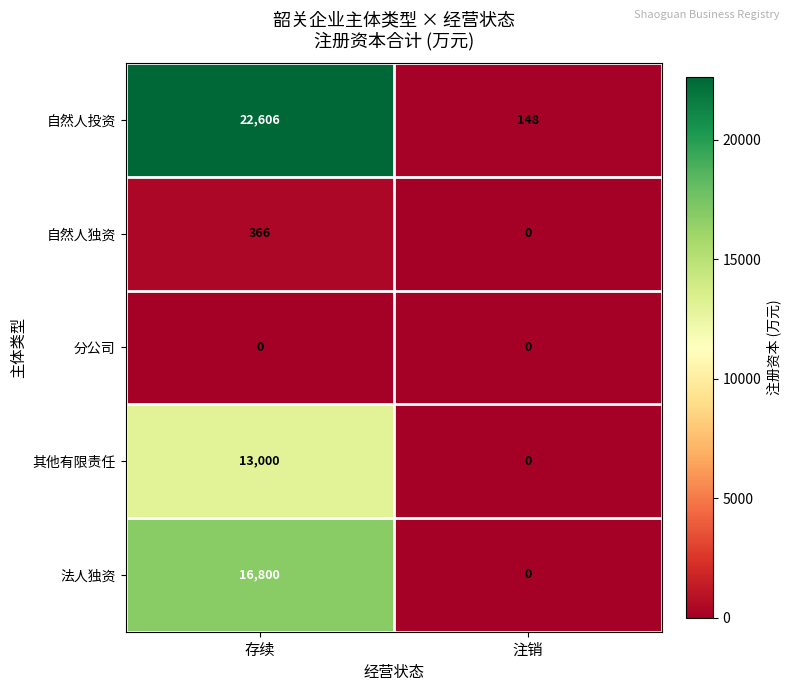

Is it true that 其他有限责任 equals 22162 at 存续?

False